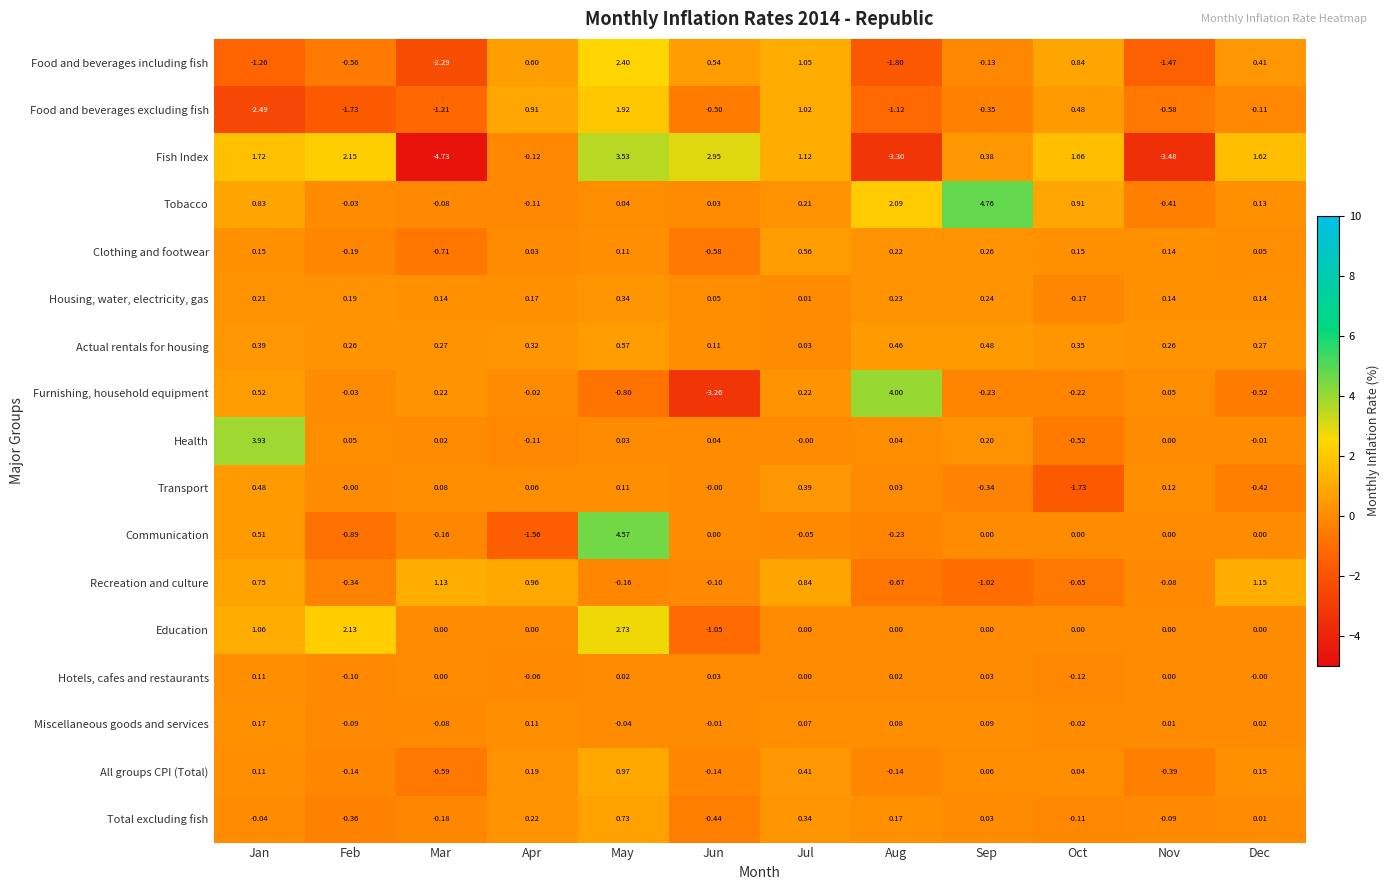

Which category has the highest value across all series?

Sep